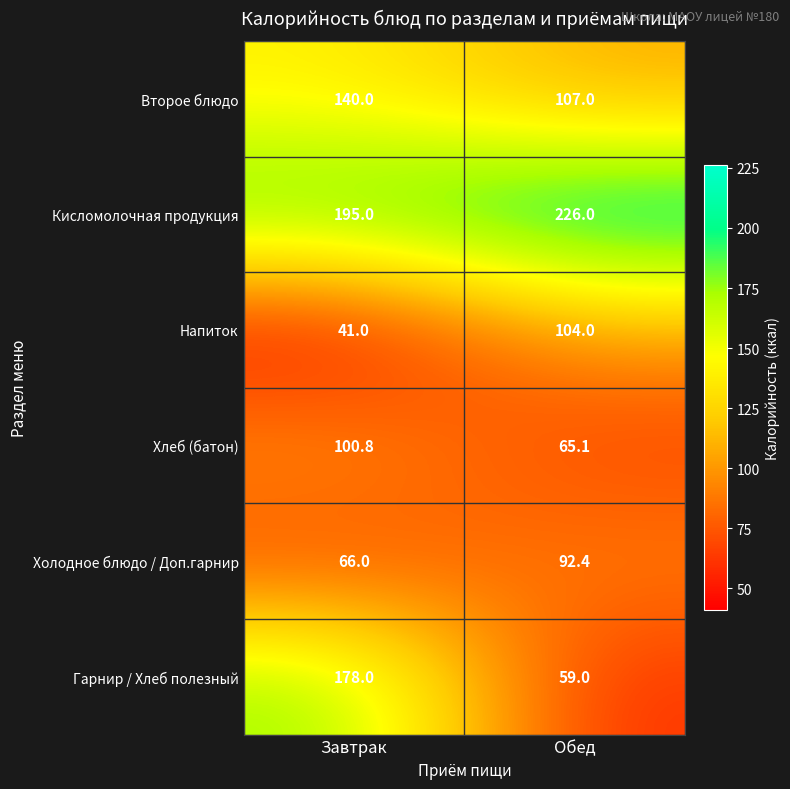

What is the difference between the maximum and minimum values in the Кисломолочная продукция series?

31.0